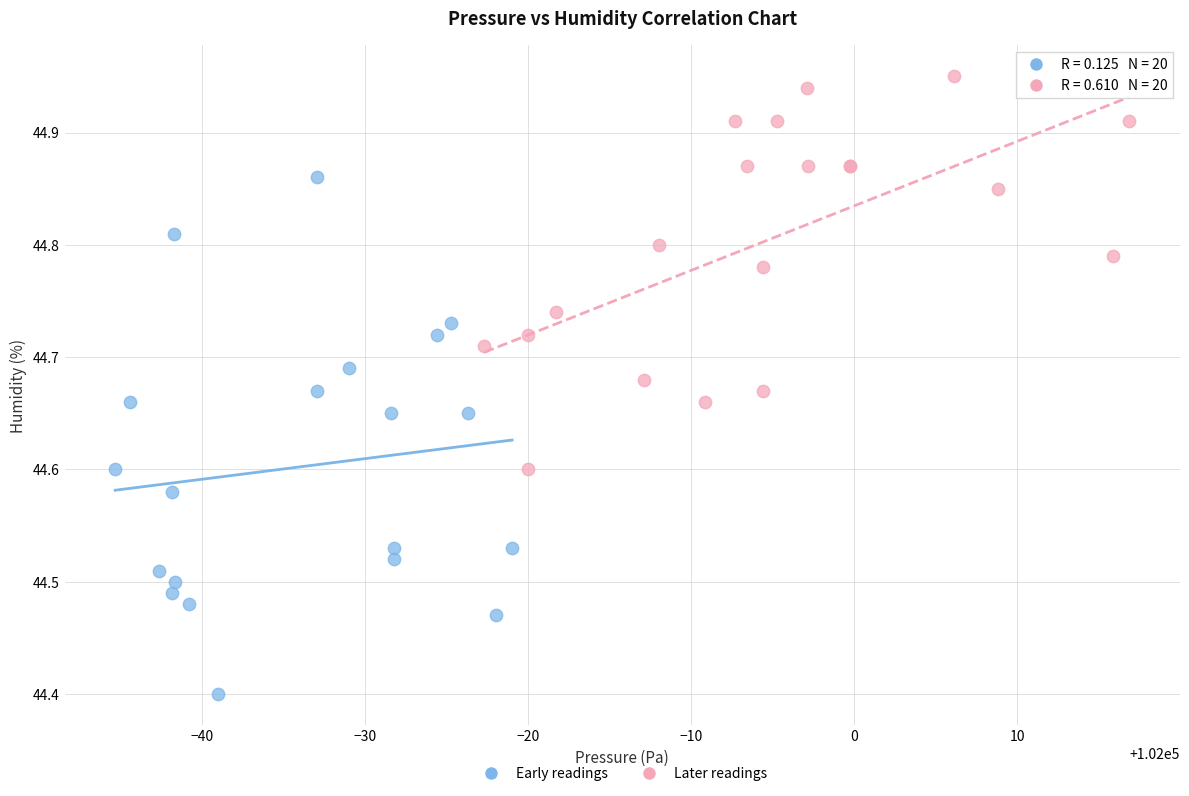

What are all the series names shown in the legend?

Early readings, Later readings